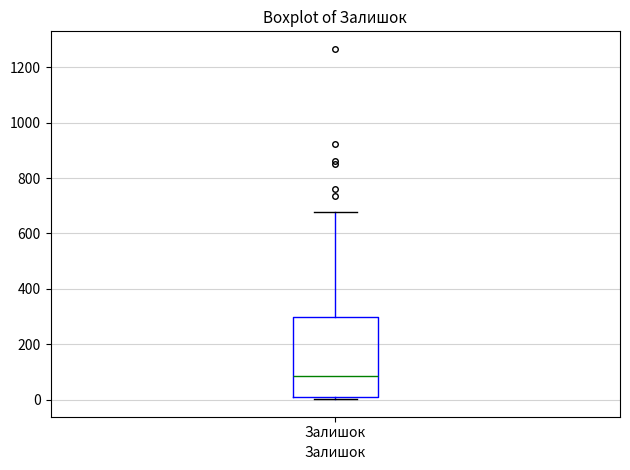

Where is the upper edge of the box for Залишок on the y-axis? The values are not printed on the chart, so give them approximately, as read against the axis.

300